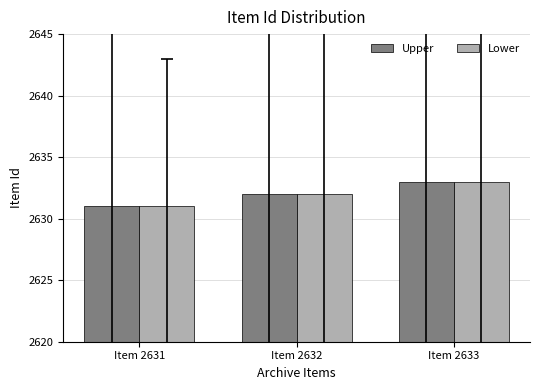

What is the total value across all series at Item 2631?

5262